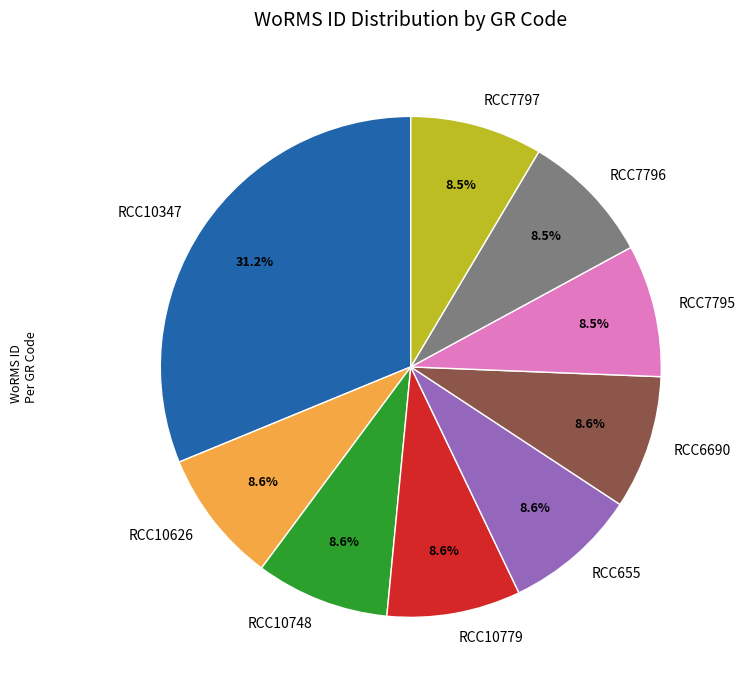

Which category has the biggest portion of the pie?

RCC10347